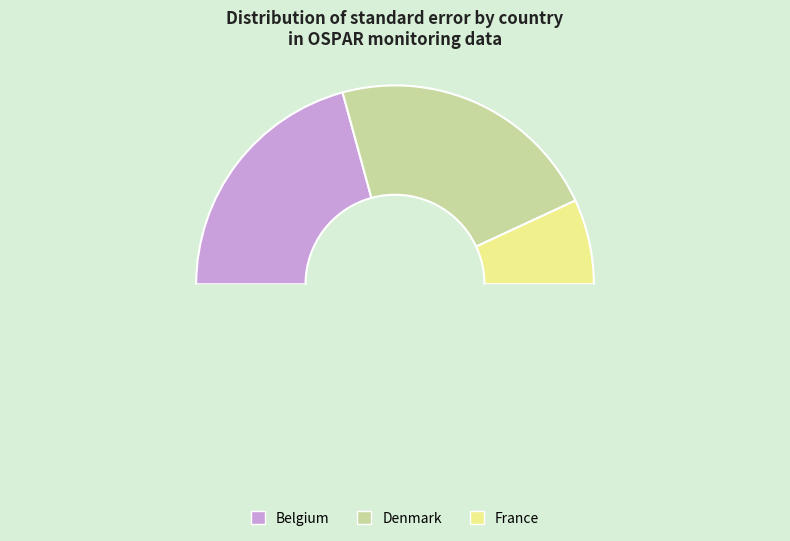

Rank the categories by value from highest to lowest.

Denmark, Belgium, France